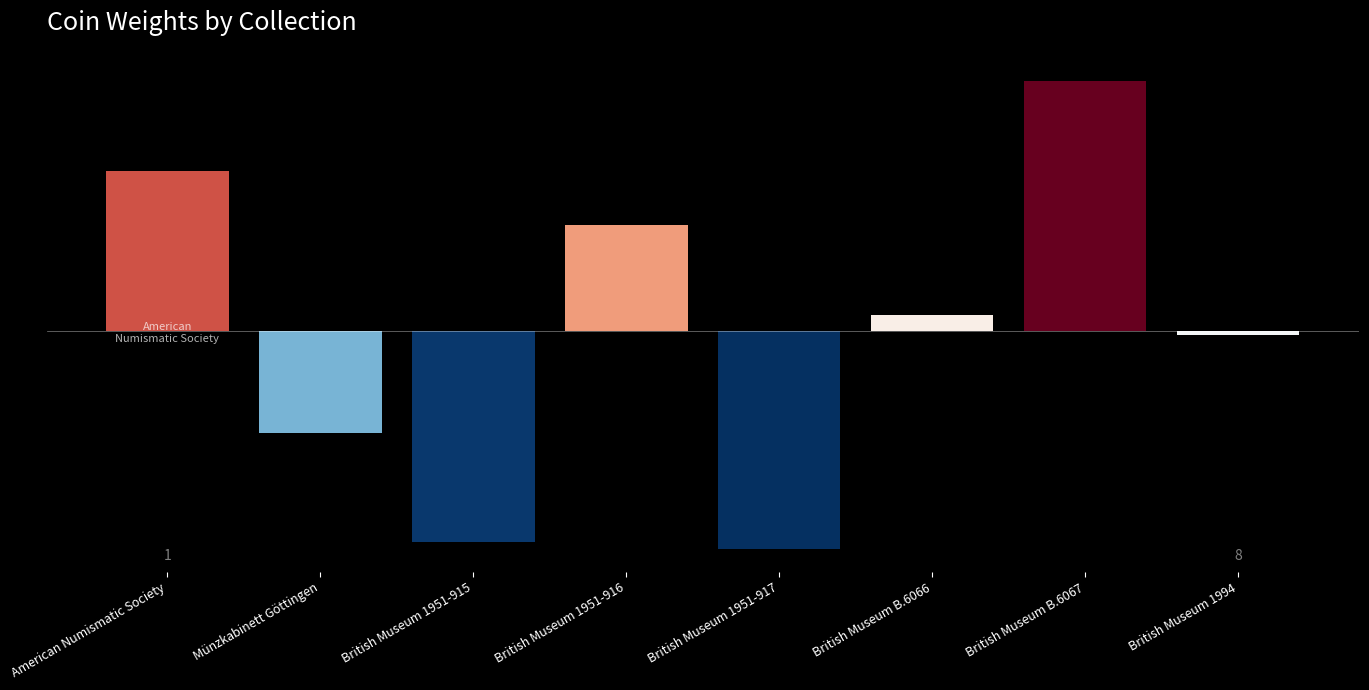

What is the sum of the values at British Museum 1951-916 and British Museum B.6067?

0.5